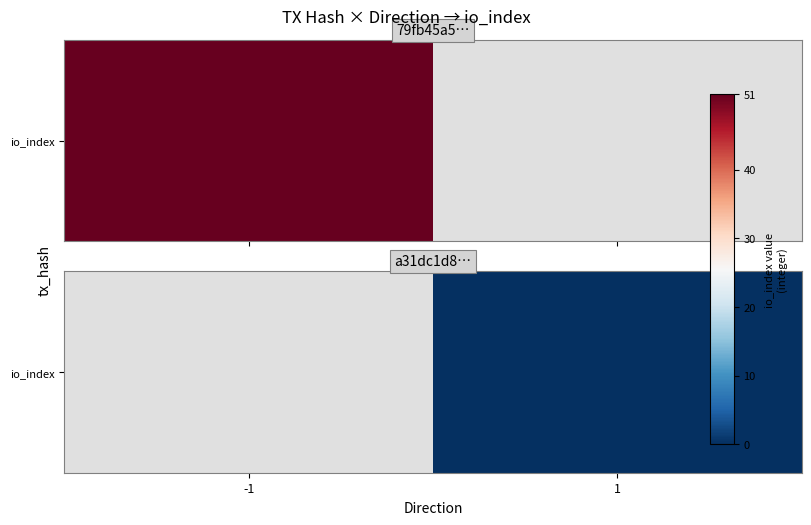

Between -1 and 1, which is larger?

1